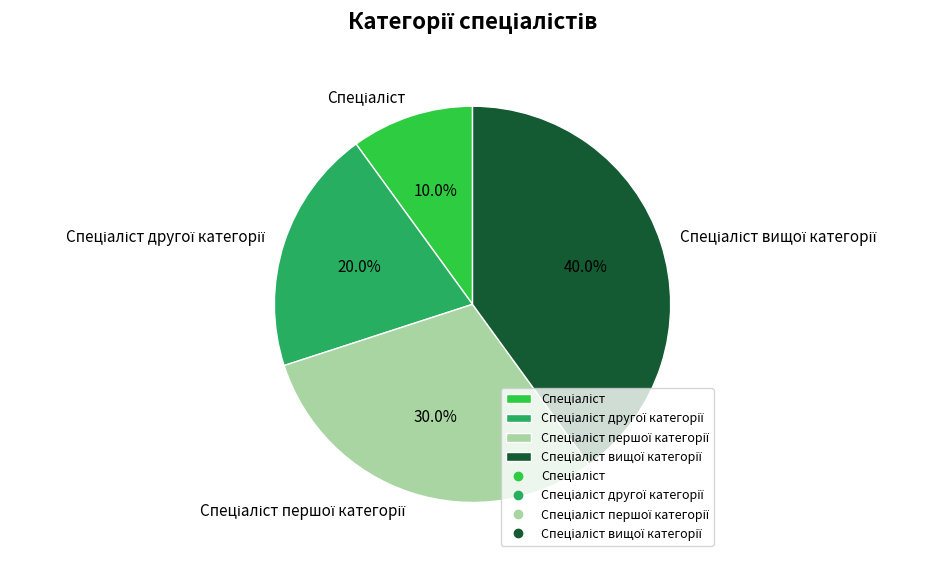

How many segments does this pie chart have?

4